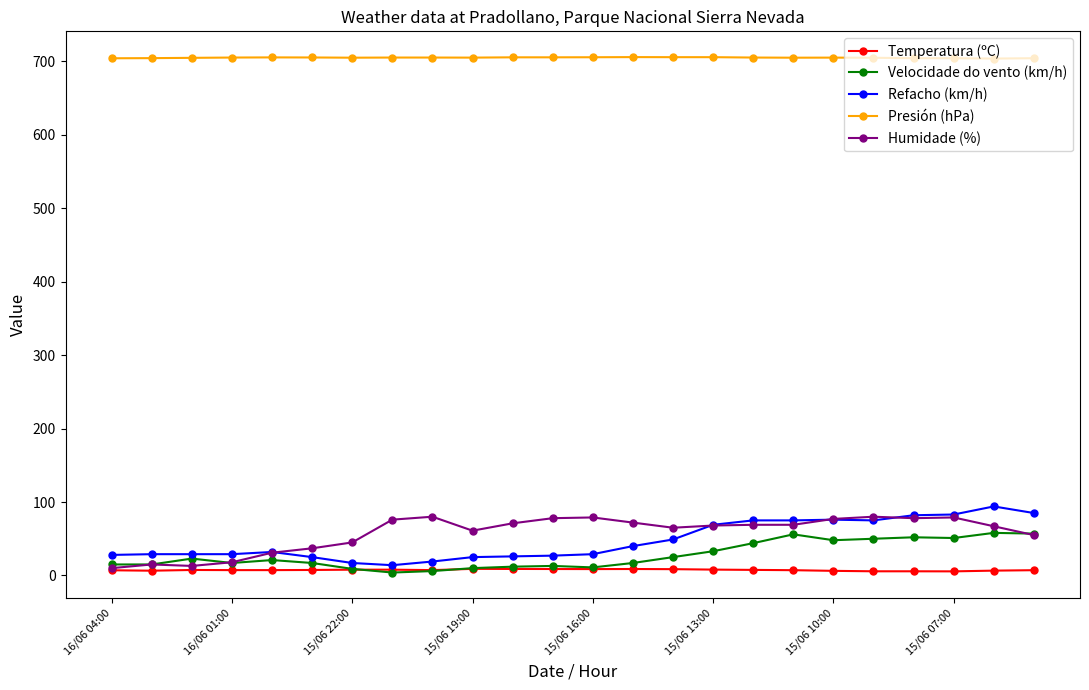

True or false: Humidade (%) has more than 1 interior local peaks.

True